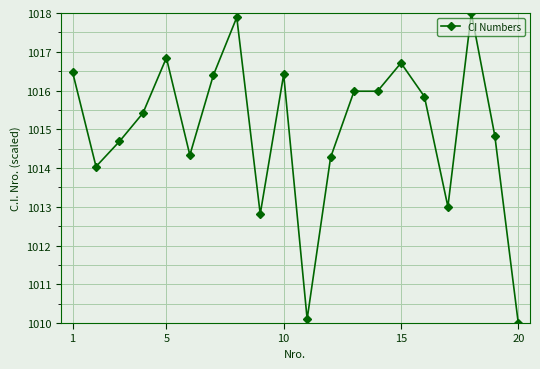

How many lines are shown in the chart?

1